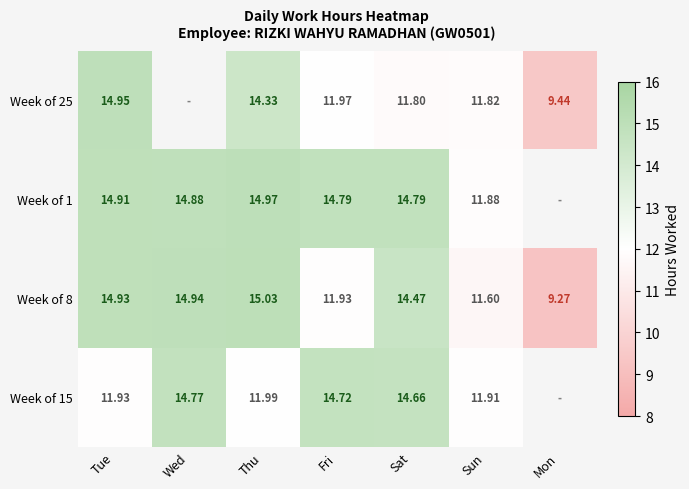

List the labels in order of Week of 8 value, smallest first.

Mon, Sun, Fri, Sat, Tue, Wed, Thu